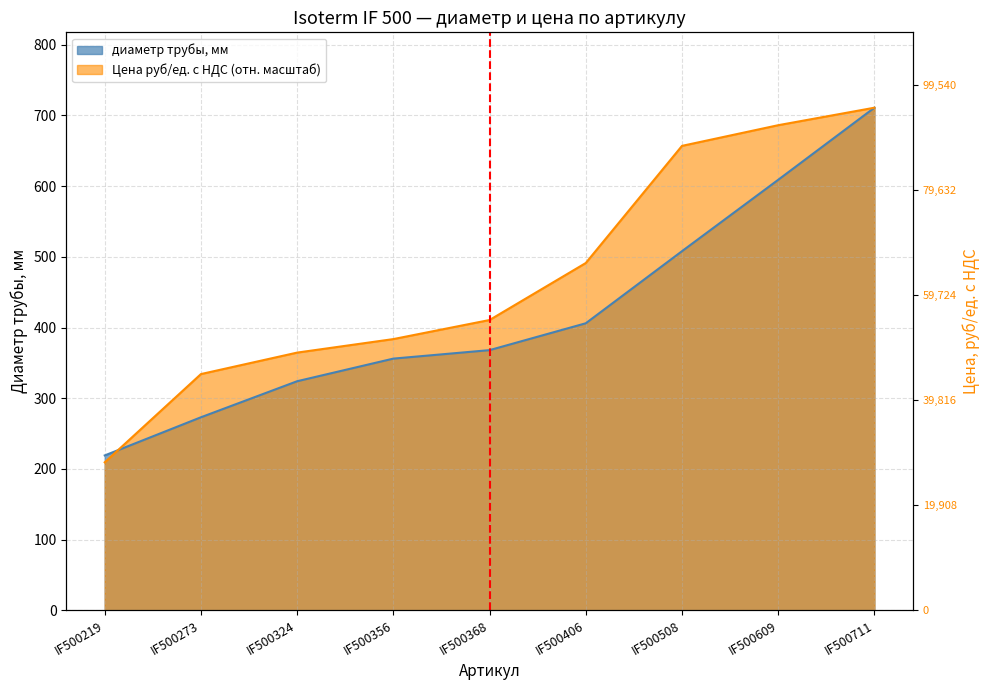

What is the minimum value for диаметр трубы, мм?

219.0